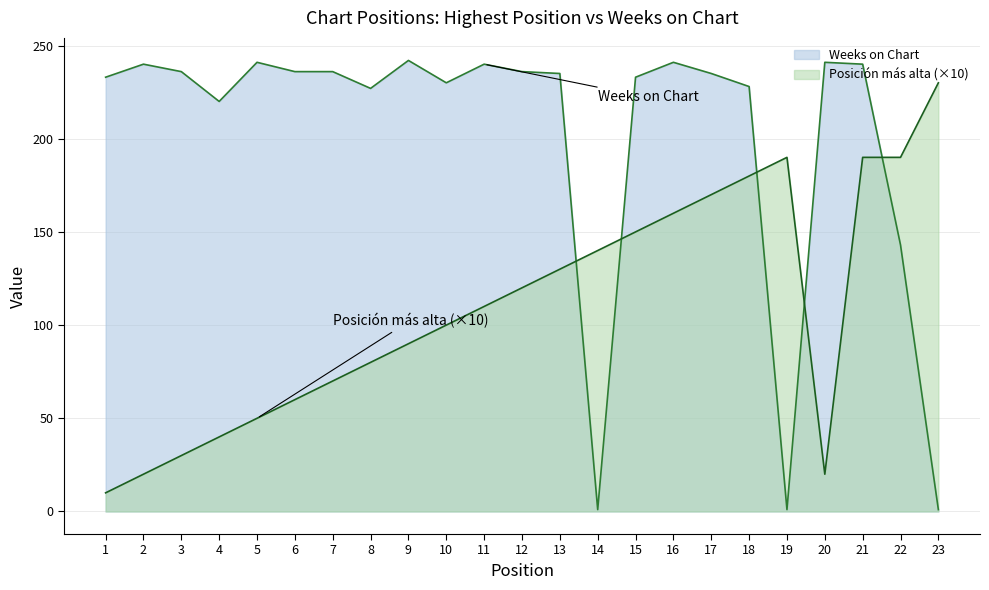

True or false: Weeks on Chart has a value of 1 at 14.

False